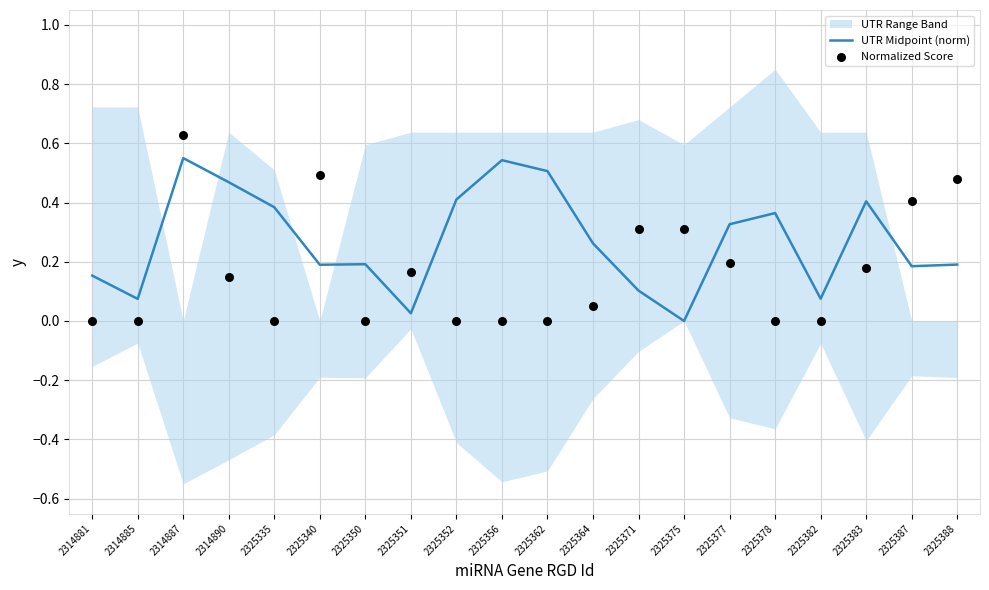

The value of UTR Midpoint (norm) at 2325375 is 0.0. True or false?

True